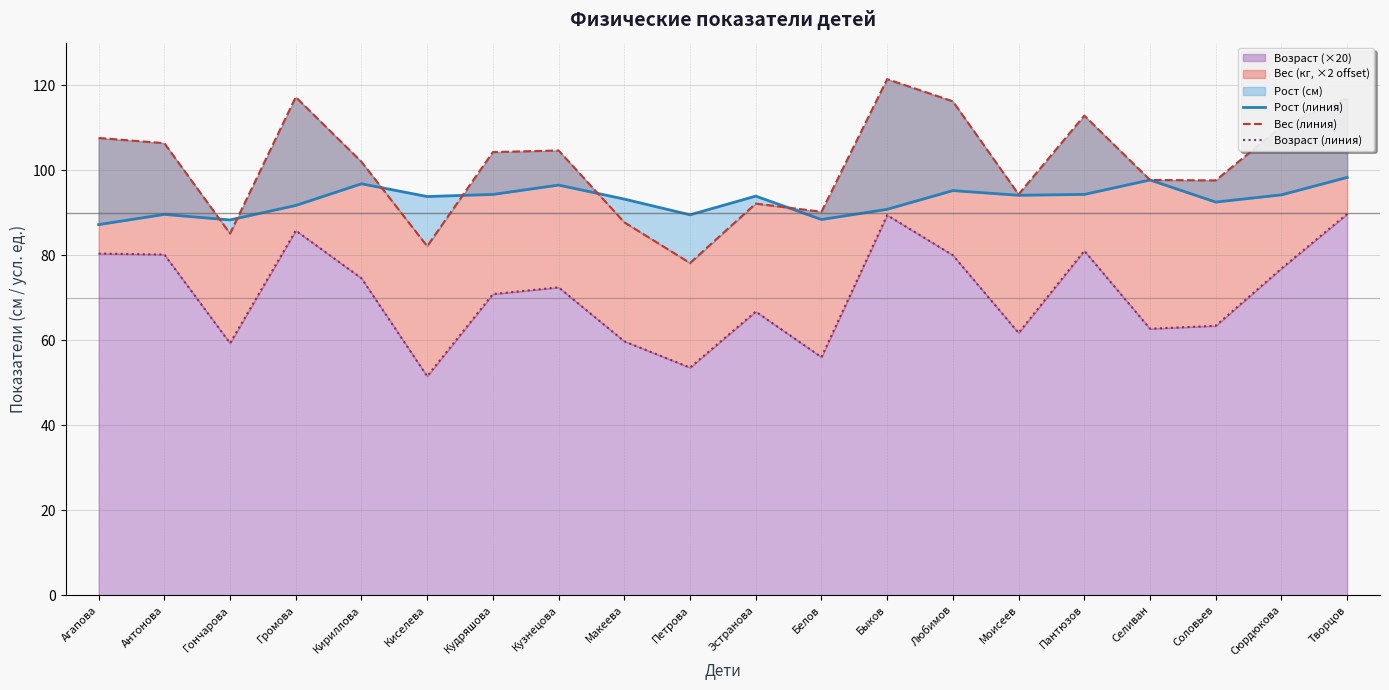

Reading left to right, list all the values displayed in this chart.

Рост (линия): Агапова=87.2	Антонова=89.6	Гончарова=88.3	Громова=91.7	Кириллова=96.8	Киселева=93.8	Кудряшова=94.3	Кузнецова=96.5	Макеева=93.2	Петрова=89.5	Эстранова=93.9	Белов=88.4	Быков=90.8	Любимов=95.2	Моисеев=94.1	Пантюзов=94.3	Селиван=97.7	Соловьев=92.5	Сюрдюкова=94.2	Творцов=98.3
Вес (линия): Агапова=107.6	Антонова=106.4	Гончарова=85.1	Громова=117.2	Кириллова=102.0	Киселева=82.1	Кудряшова=104.3	Кузнецова=104.6	Макеева=87.7	Петрова=78.2	Эстранова=92.1	Белов=90.2	Быков=121.4	Любимов=116.2	Моисеев=94.3	Пантюзов=112.8	Селиван=97.7	Соловьев=97.6	Сюрдюкова=110.3	Творцов=116.9
Возраст (линия): Агапова=80.4	Антонова=80.2	Гончарова=59.3	Громова=85.8	Кириллова=74.6	Киселева=51.5	Кудряшова=70.9	Кузнецова=72.4	Макеева=59.7	Петрова=53.6	Эстранова=66.7	Белов=56.0	Быков=89.4	Любимов=80.0	Моисеев=61.7	Пантюзов=81.0	Селиван=62.7	Соловьев=63.4	Сюрдюкова=76.9	Творцов=89.7